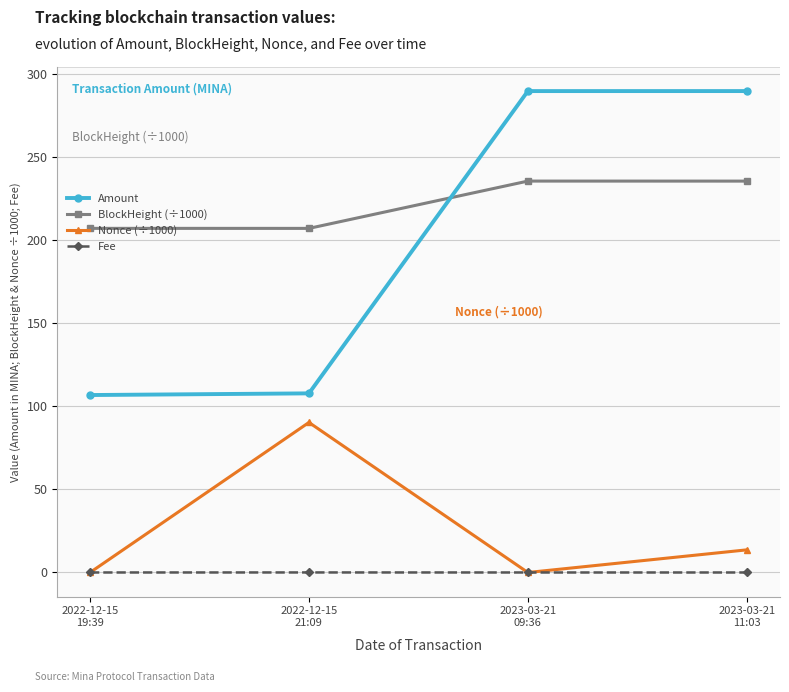

In BlockHeight (÷1000), how many points are lower than both neighbors (excluding endpoints)?

1